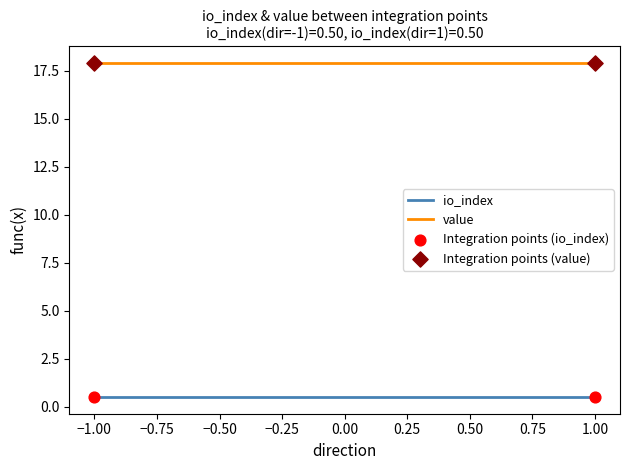

Which series reaches the minimum Y coordinate?

Integration points (io_index)